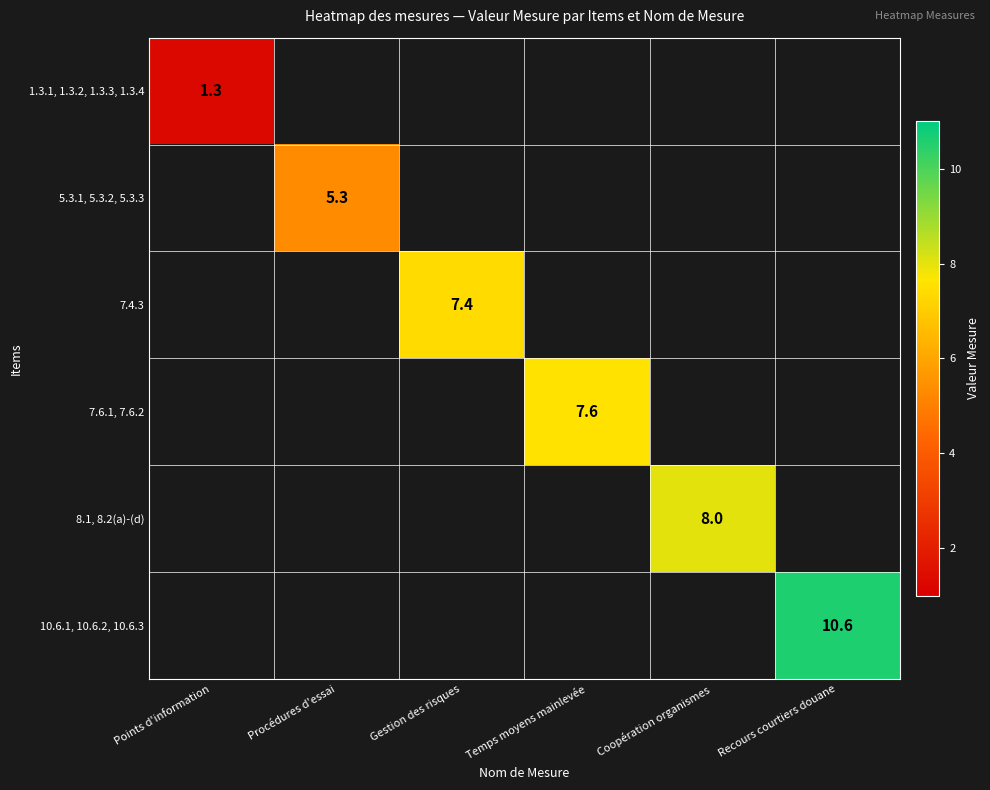

The value of 7.4.3 at Gestion des risques is 10.6. True or false?

False